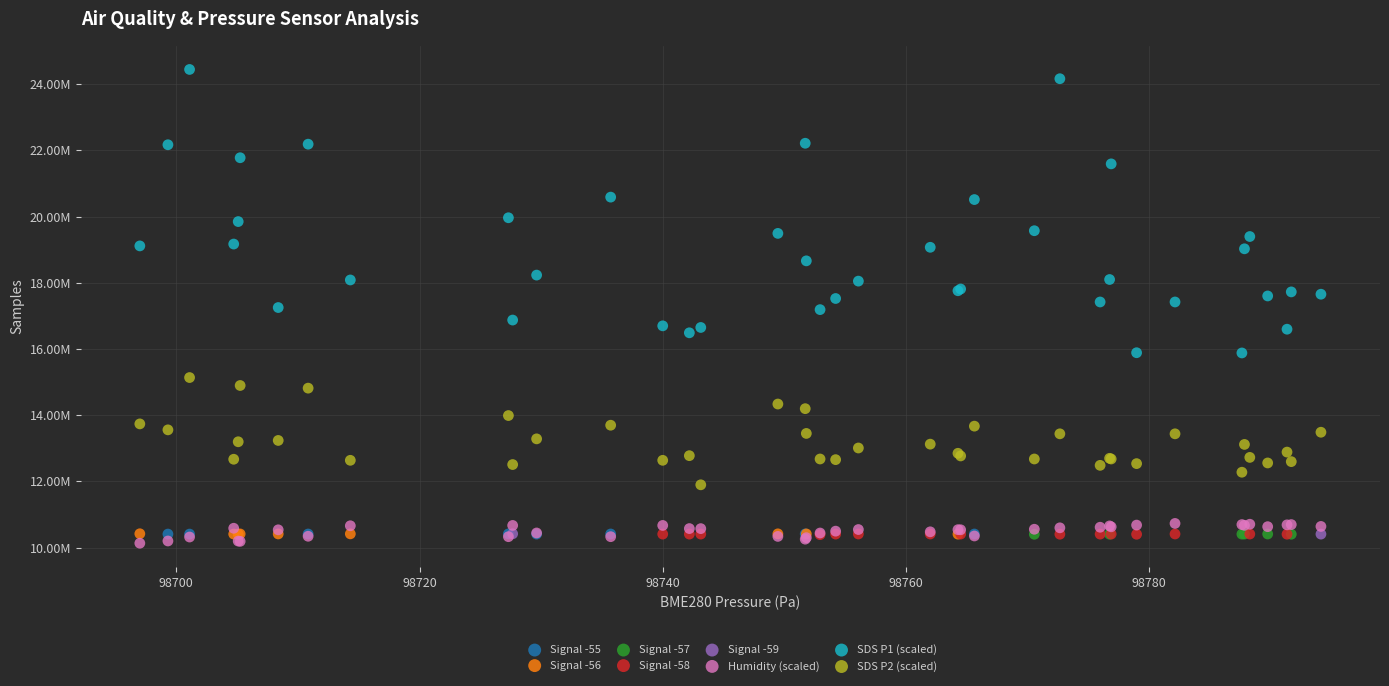

What are all the series names shown in the legend?

Signal -55, Signal -56, Signal -57, Signal -58, Signal -59, Humidity (scaled), SDS P1 (scaled), SDS P2 (scaled)